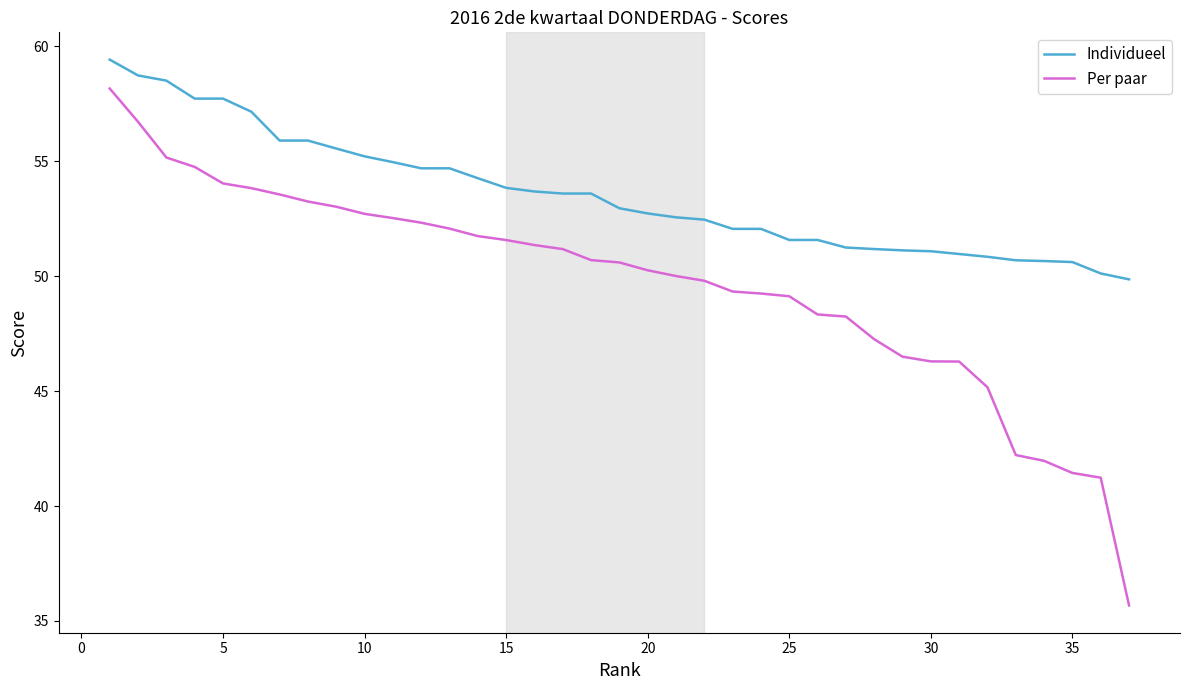

How many categories are shown in the chart?

37